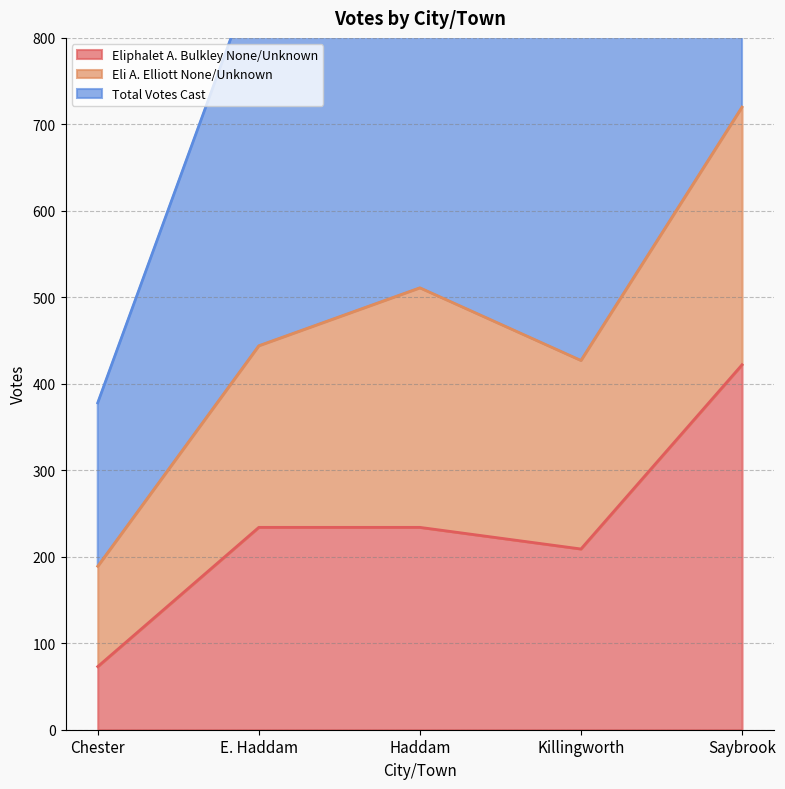

At which category is the sum across all series the highest?

Saybrook